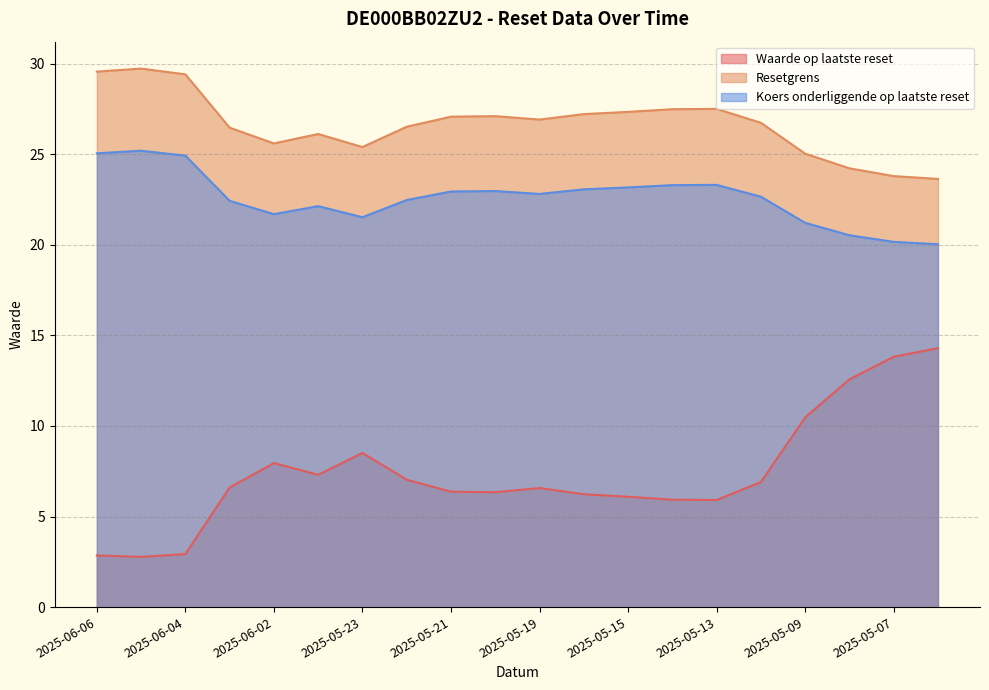

True or false: Waarde op laatste reset and Koers onderliggende op laatste reset cross at least once.

False